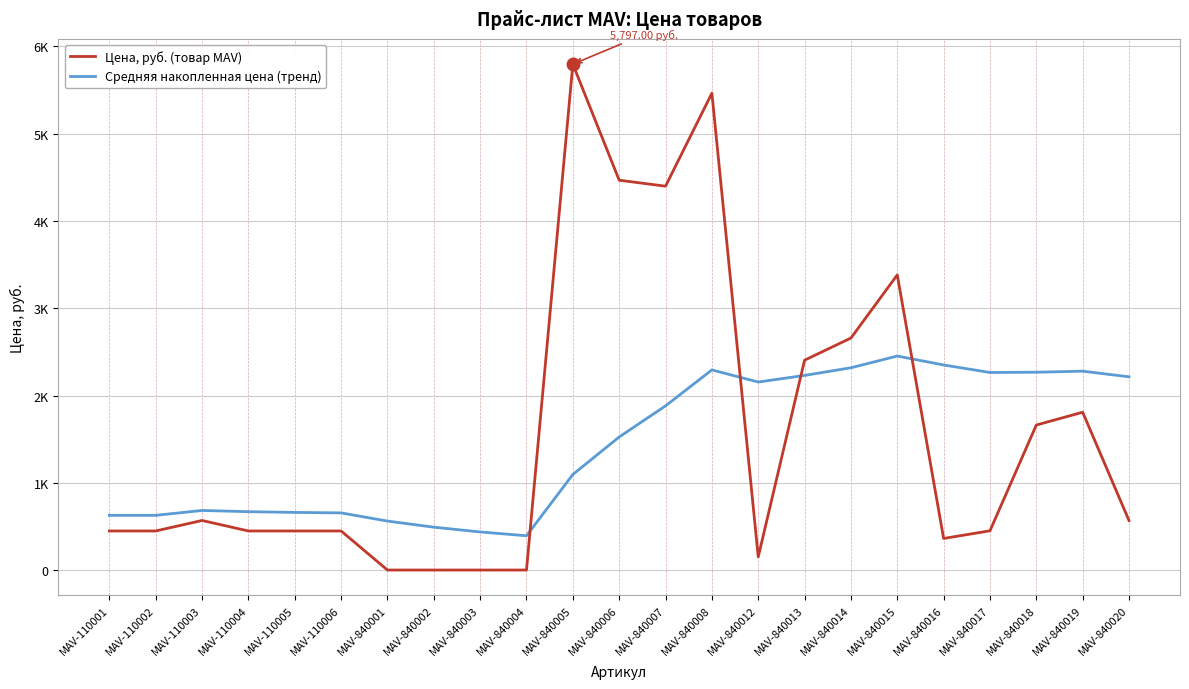

What is the spread (max minus min) of values at MAV-840020?

1647.4